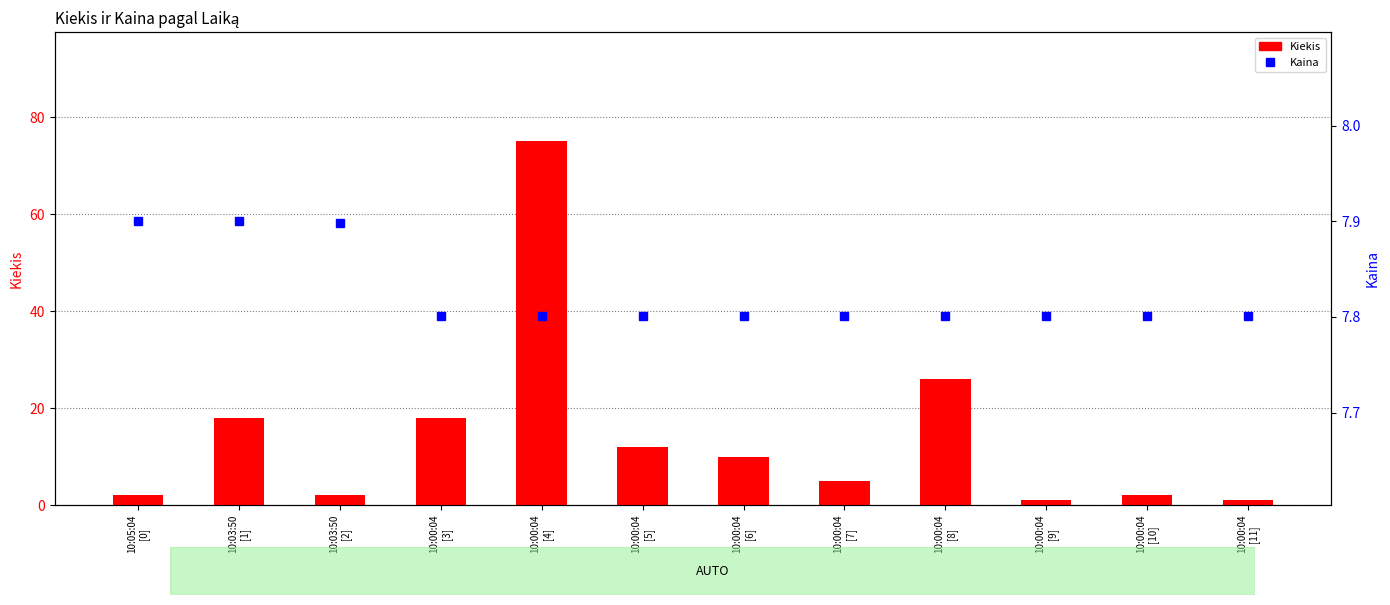

What is the maximum value for Kiekis?

75.0